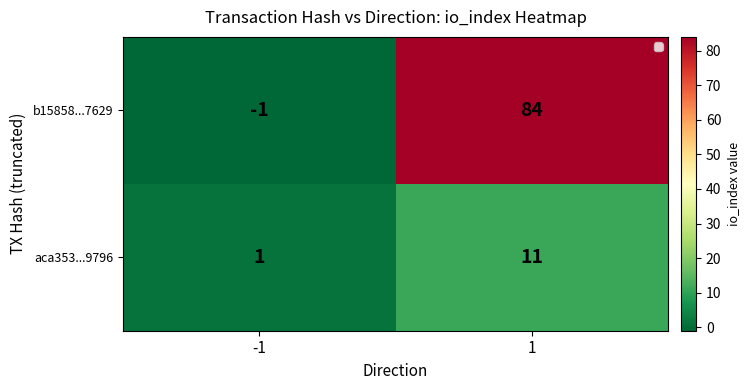

Reading left to right, what are all the values shown in this chart?

b15858...7629: -1	84
aca353...9796: 1	11